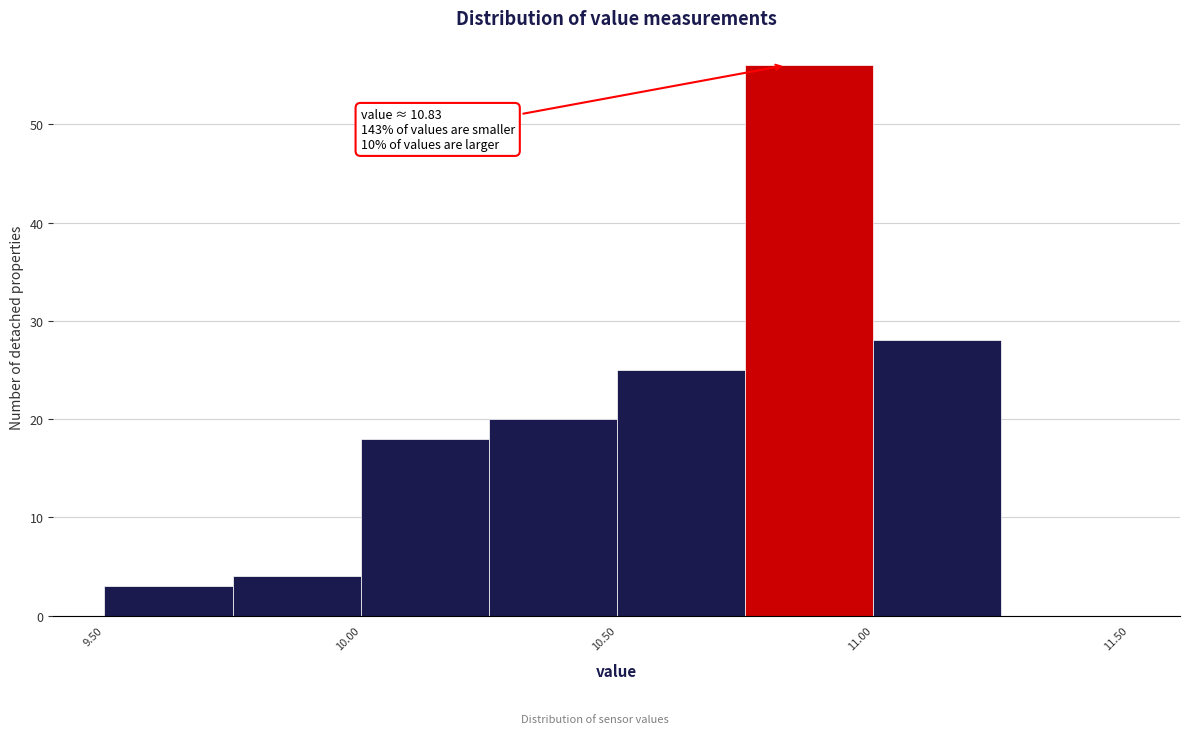

Over which range of the x-axis is the bar tallest?

10.75 to 11.00